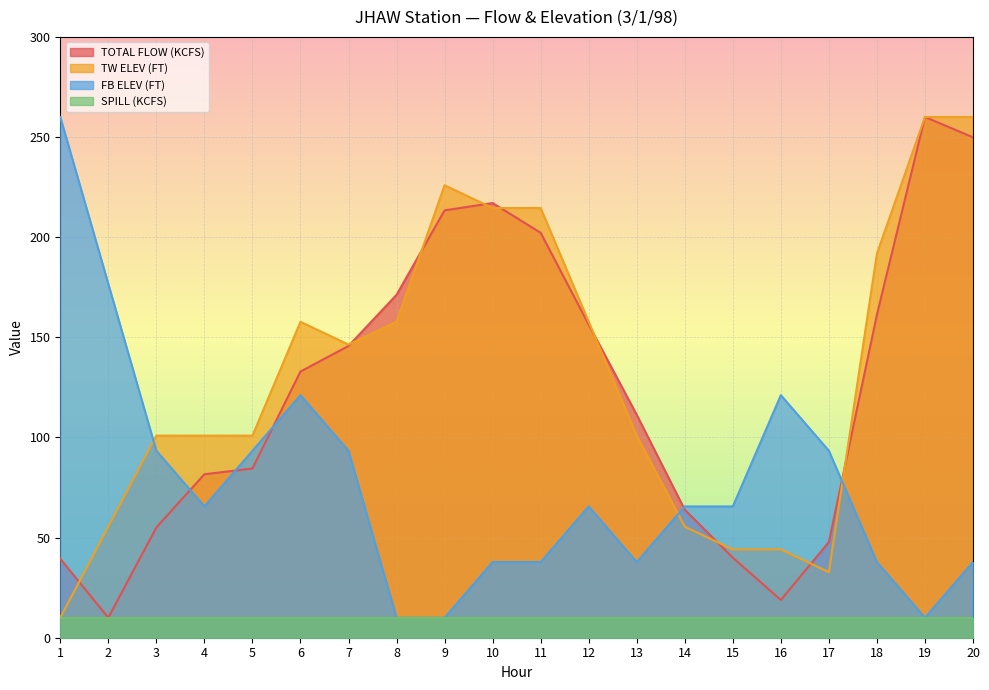

What is the lowest value of the FB ELEV (FT) series?

10.0